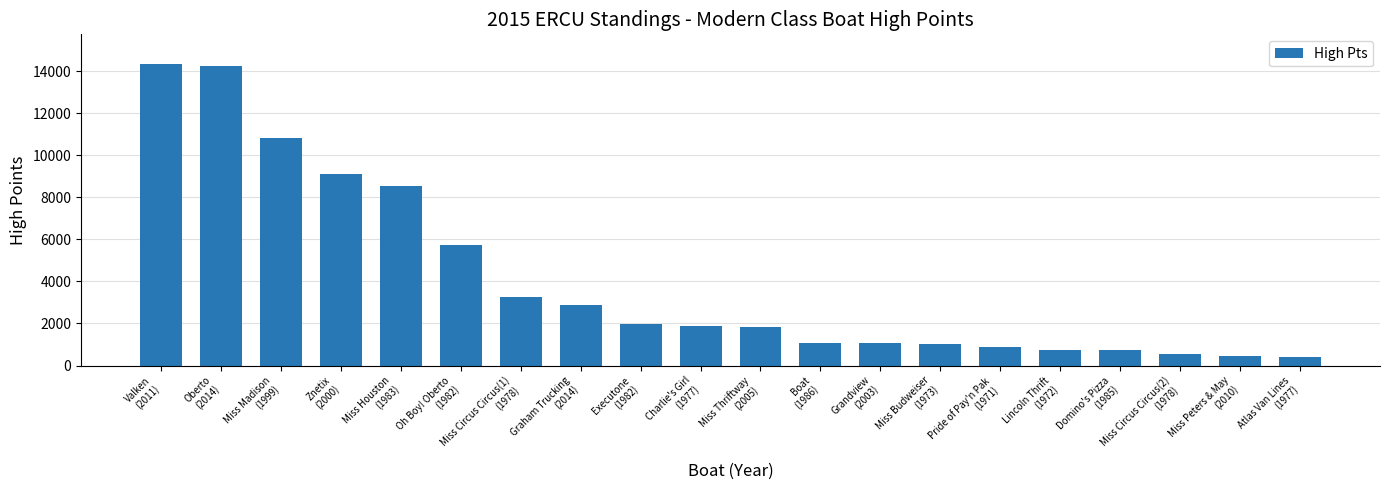

What is the average value?

4076